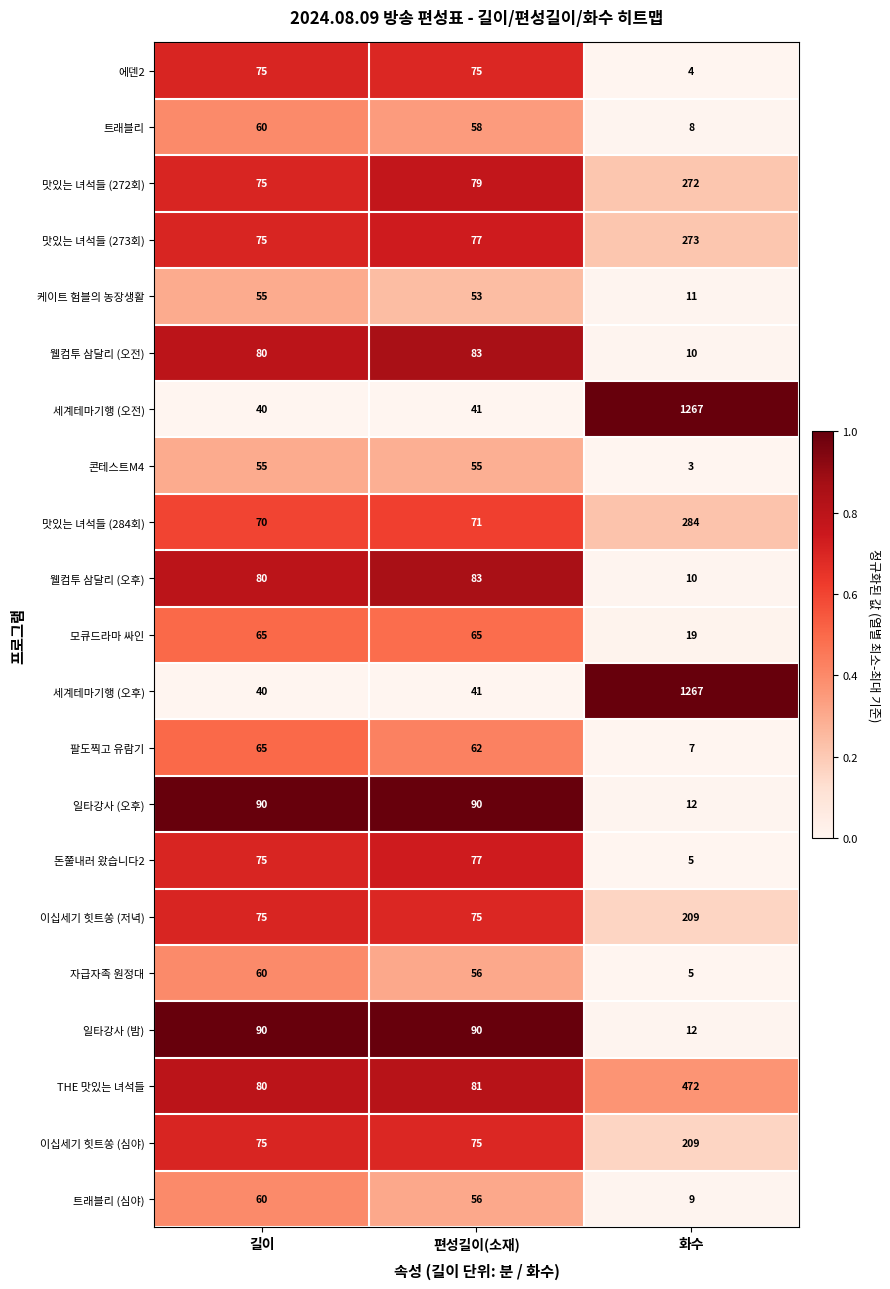

At which category is the sum across all series the highest?

화수